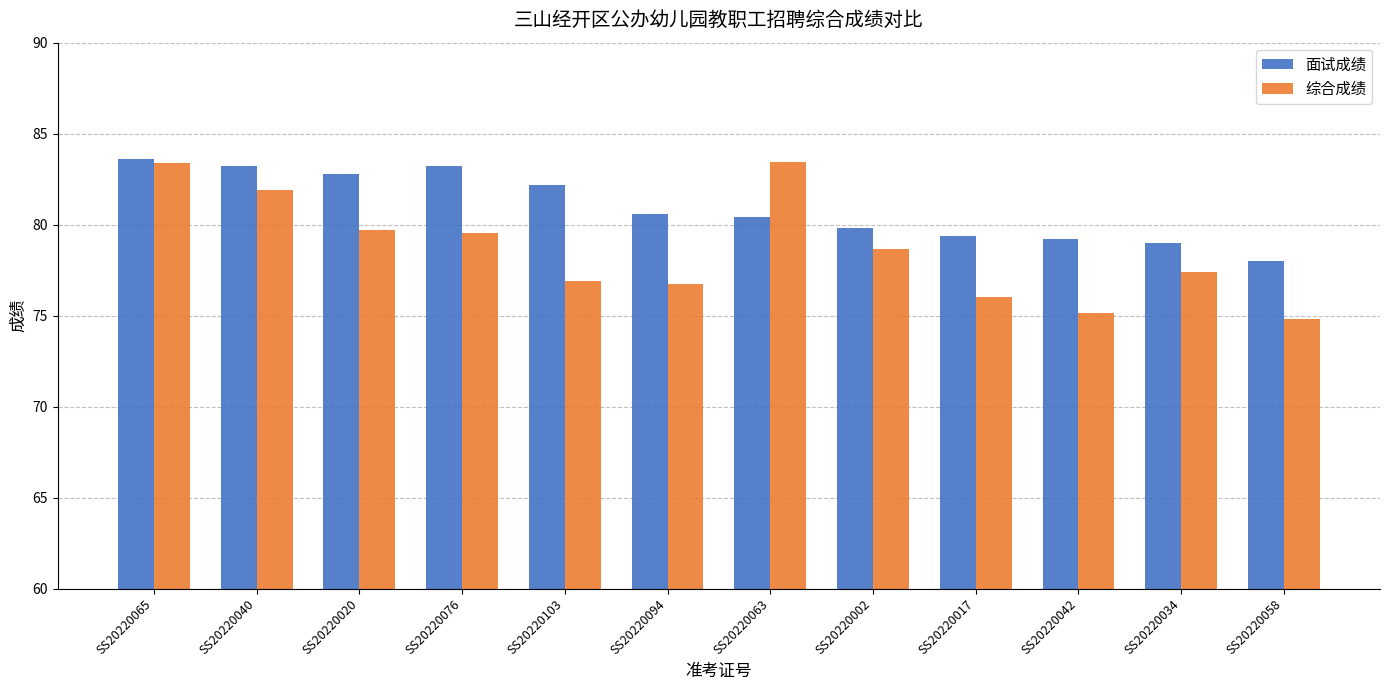

Is the value of 面试成绩 at SS20220020 greater than the value of 综合成绩 at SS20220065?

No